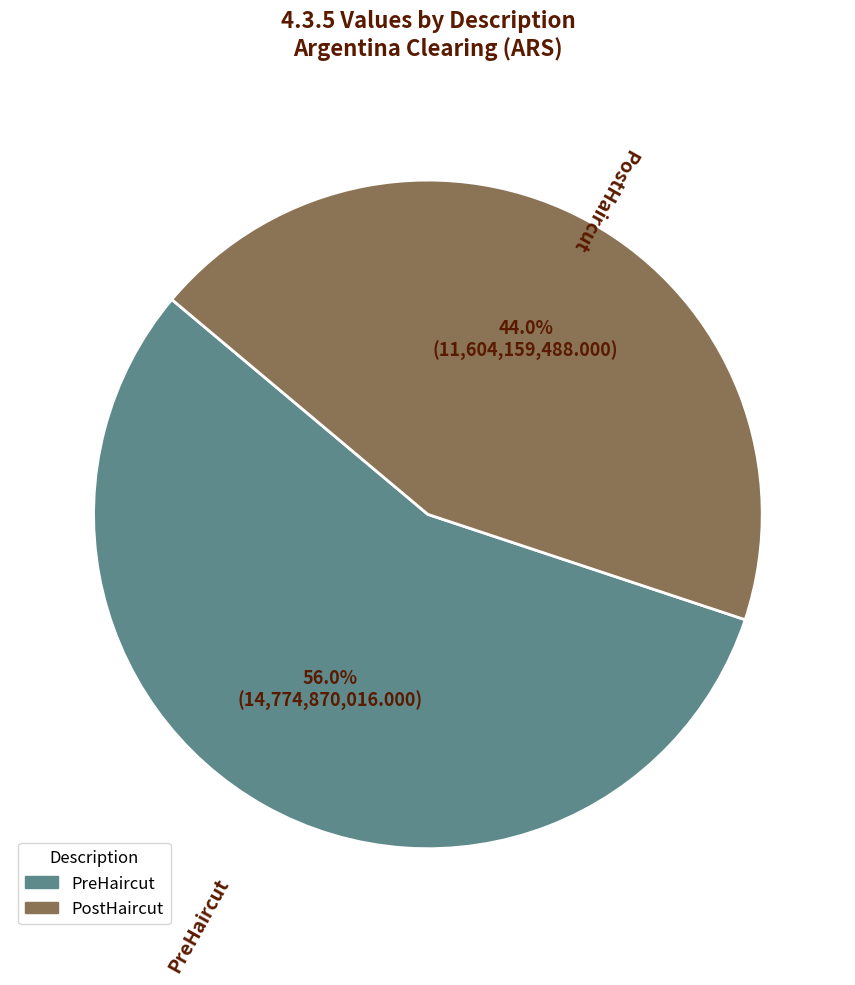

What is the largest slice in the pie chart?

PreHaircut